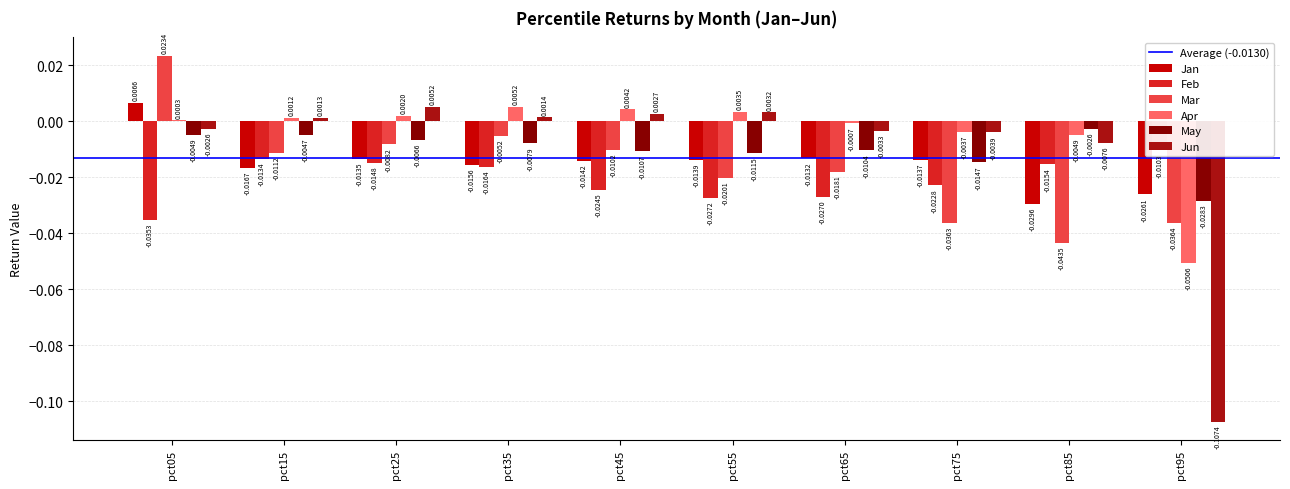

Which category has the lowest value across all series?

pct95